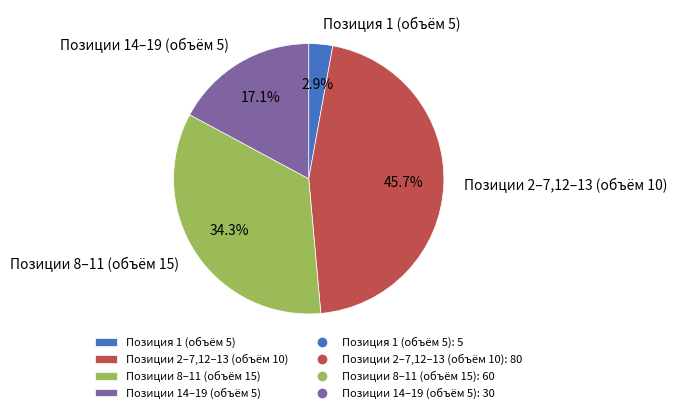

Is there a majority slice in this chart?

No